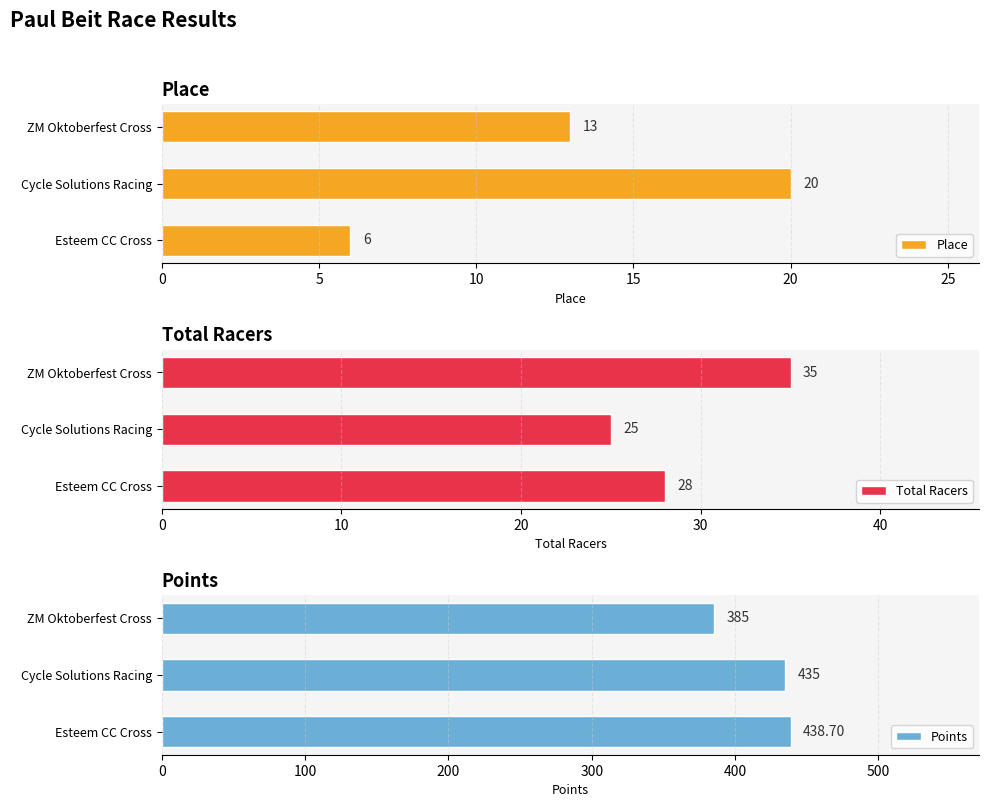

The value of Points at ZM Oktoberfest Cross is 201.0. True or false?

False